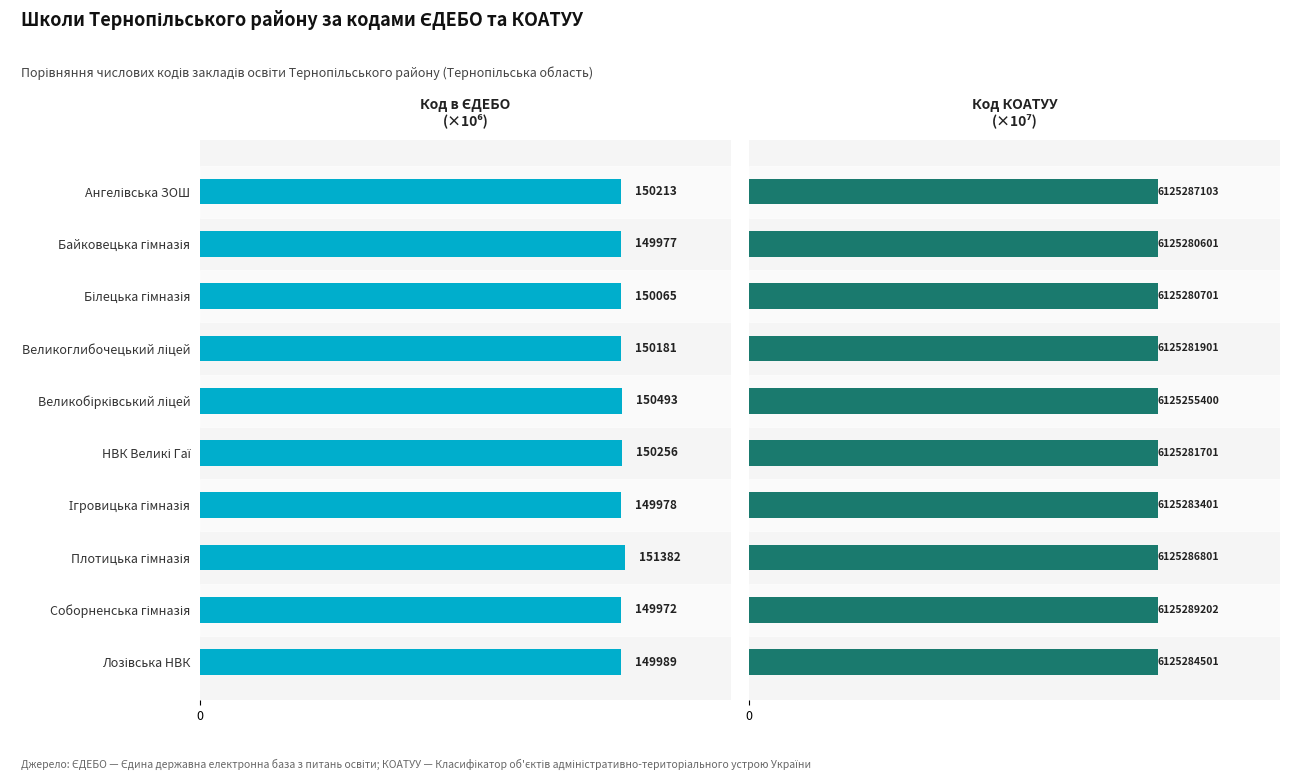

Count the Код КОАТУУ values in the range 612 to 613.

10